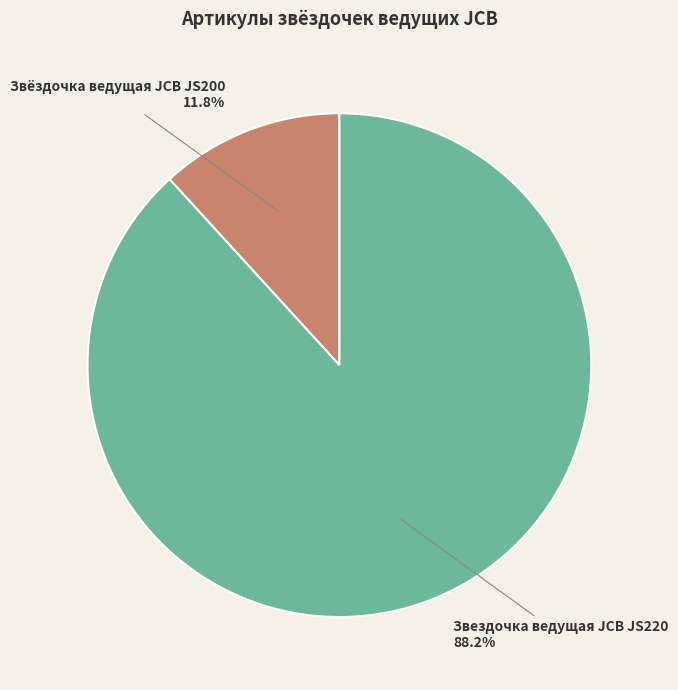

Is the sum of Звездочка ведущая JCB JS220 and Звёздочка ведущая JCB JS200 greater than half?

Yes